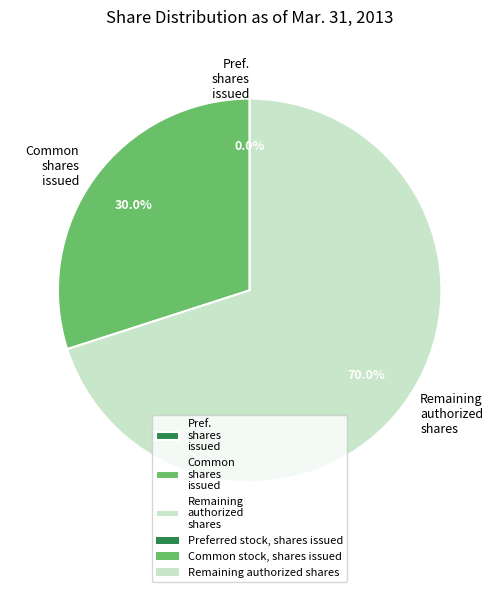

Does Common shares issued account for over 50% of the chart?

No